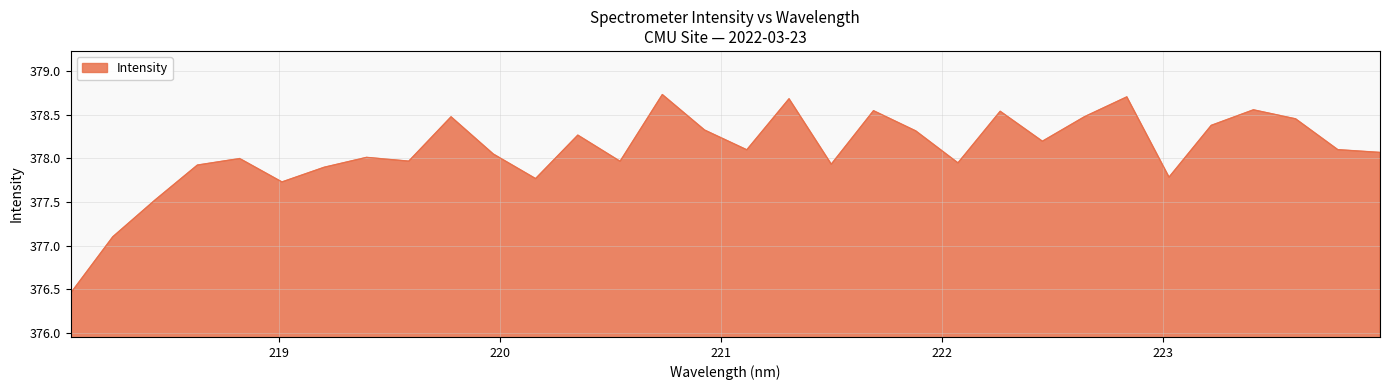

What is the sum of all values?

12098.9